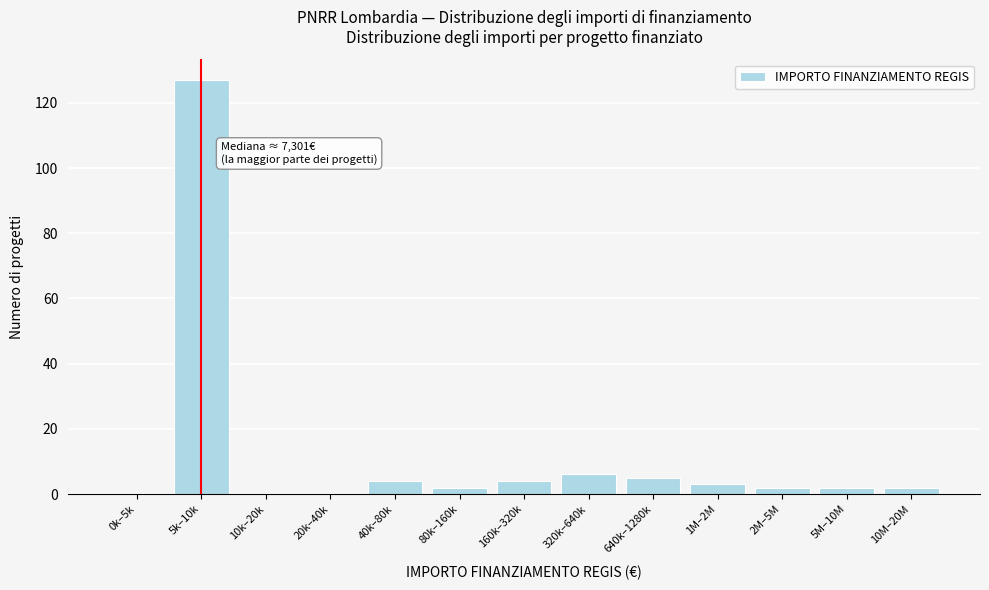

Reading right to left, list all the values displayed in this chart.

10M–20M=2	5M–10M=2	2M–5M=2	1M–2M=3	640k–1280k=5	320k–640k=6	160k–320k=4	80k–160k=2	40k–80k=4	20k–40k=0	10k–20k=0	5k–10k=127	0k–5k=0